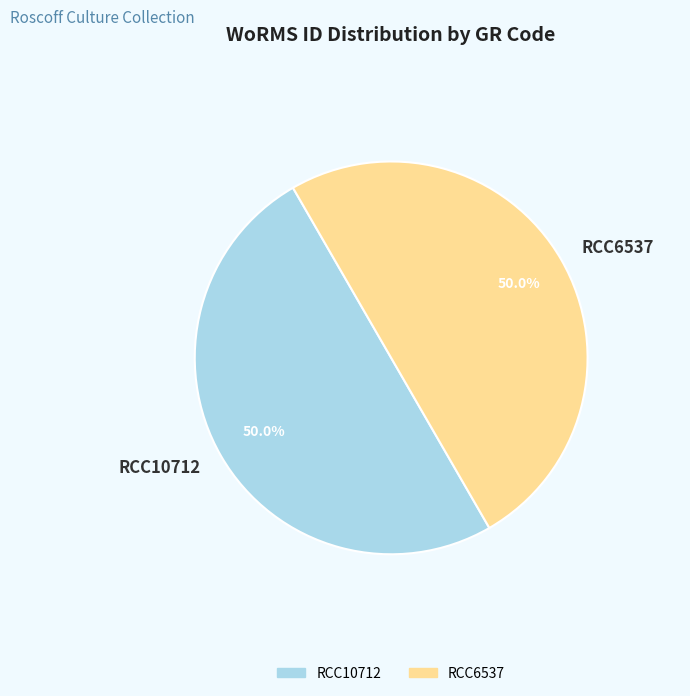

Approximately how many times larger is the value at RCC6537 compared to RCC10712?

1.0